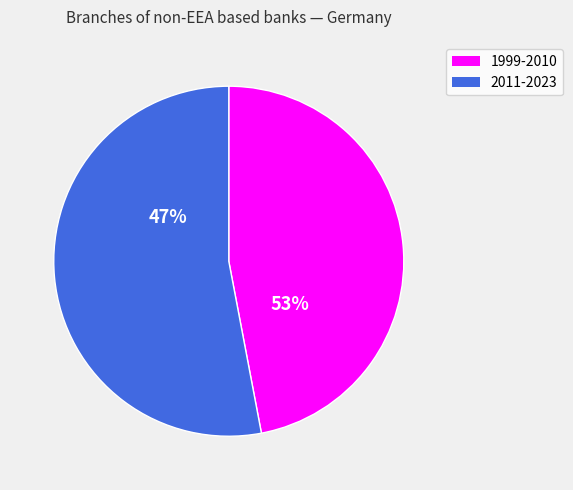

Does 2001-12 account for over 50% of the chart?

No